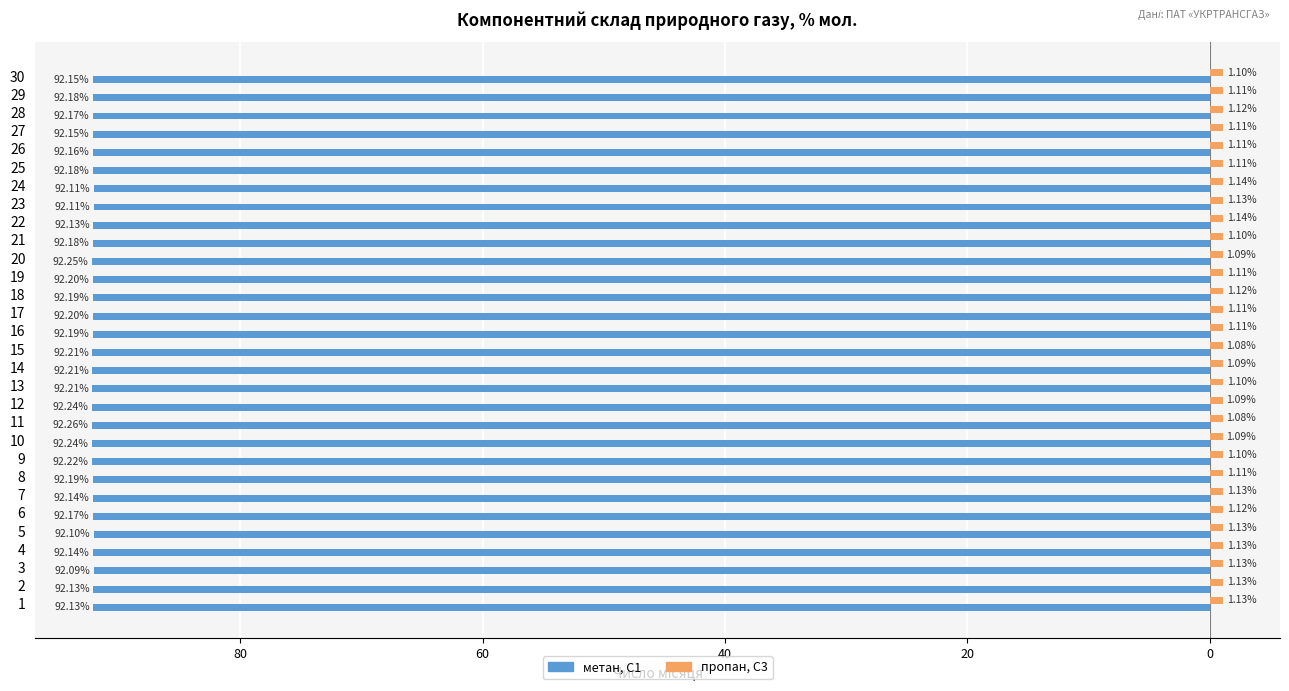

What are all the series names shown in the legend?

метан, С1, пропан, С3